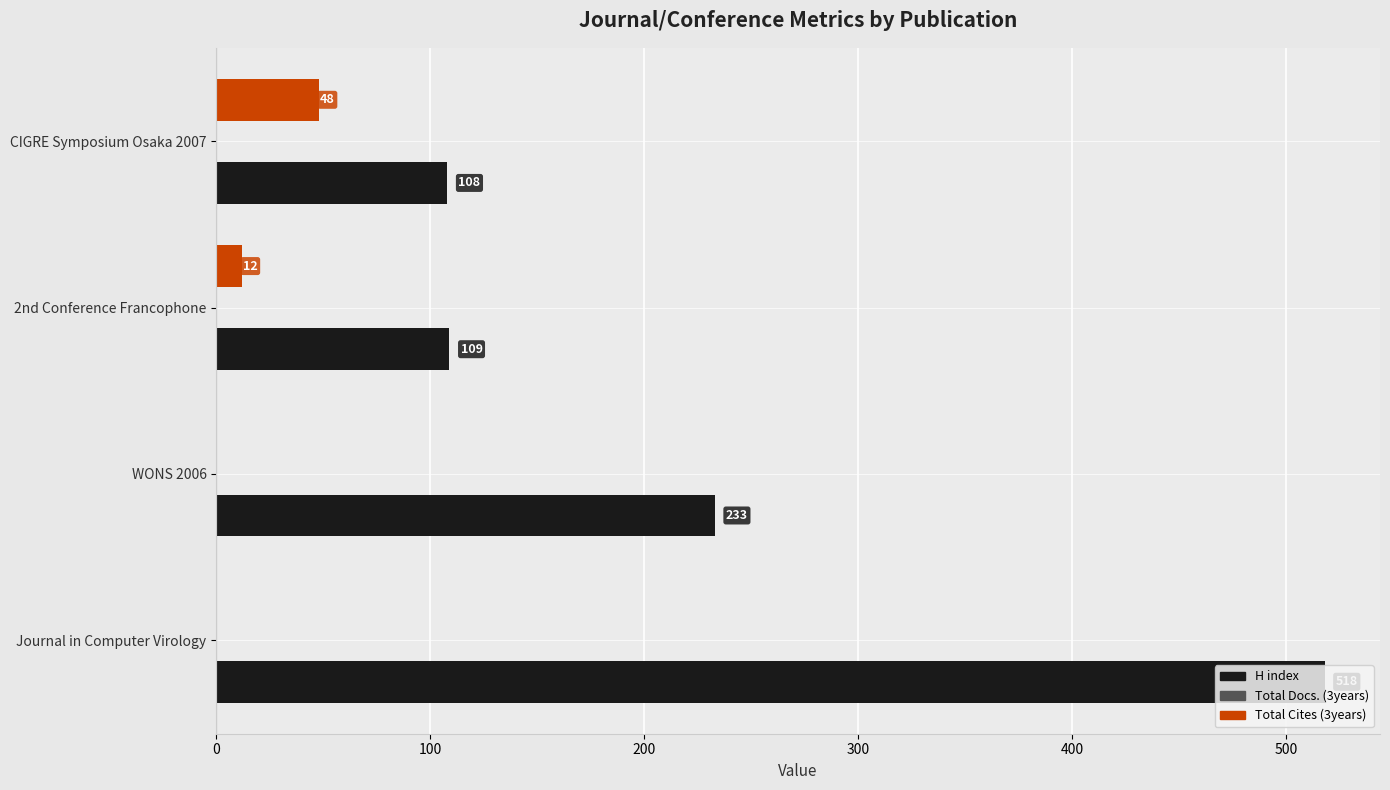

The H index series shows 108 at CIGRE Symposium Osaka 2007. True or false?

True